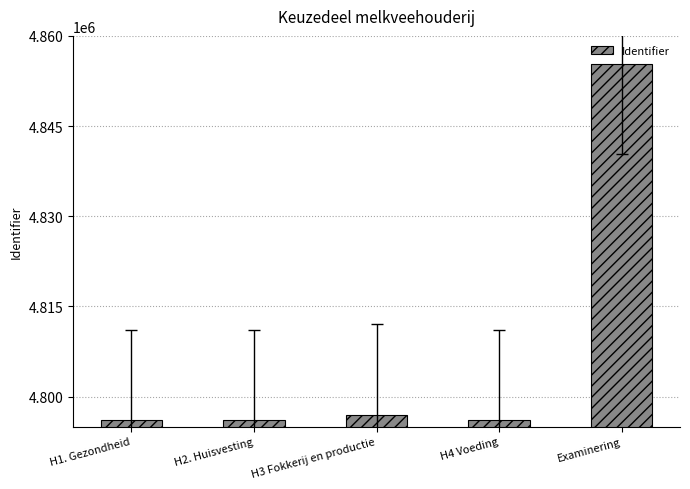

What is the sum of all values?

24040740